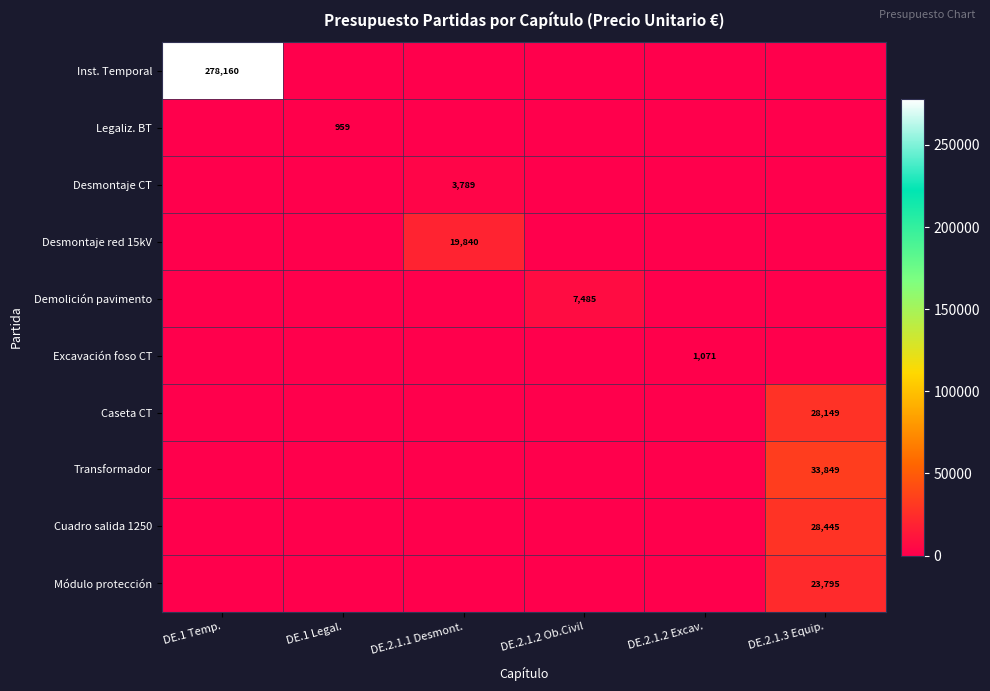

The Caseta CT series shows 28149 at DE.2.1.3 Equip.. True or false?

True